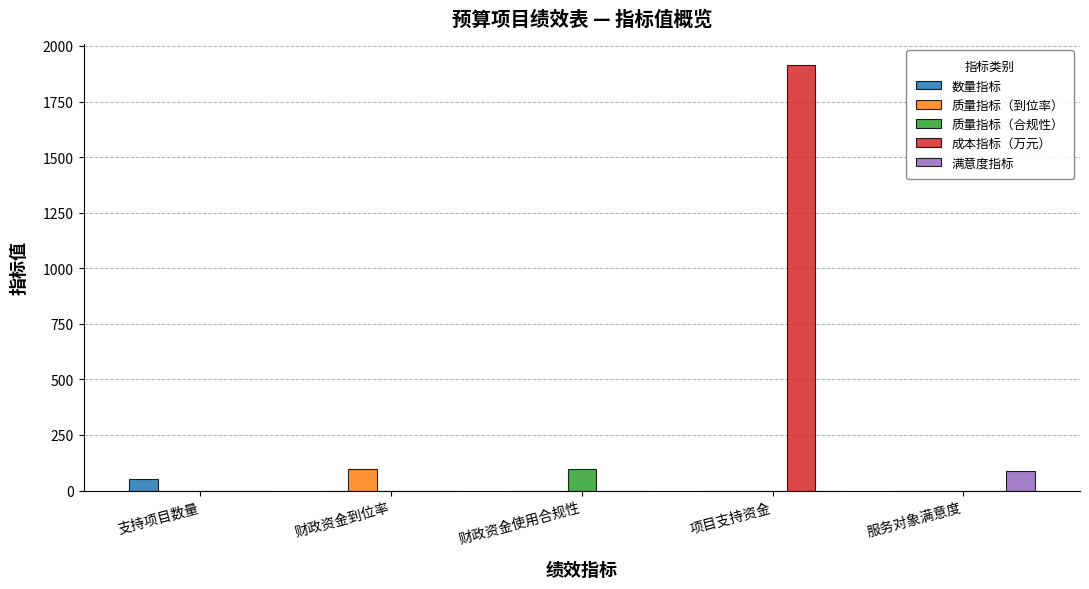

What is the sum of all 满意度指标 values?

90.0